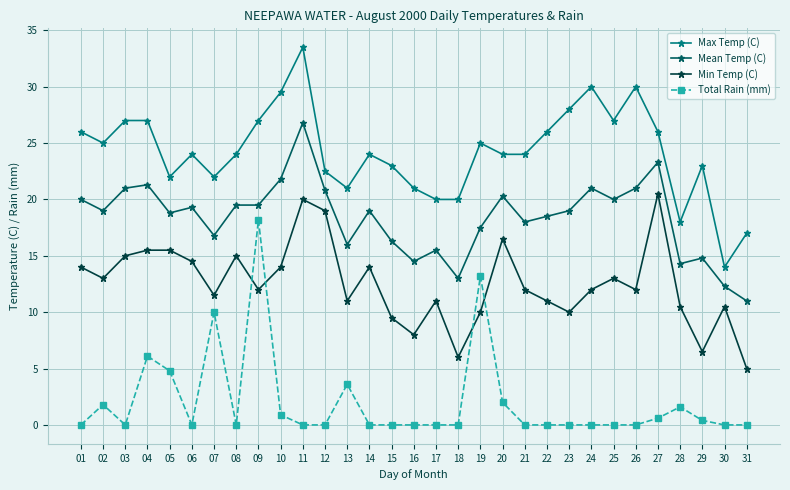

Is this an area chart (filled region under the line)?

No